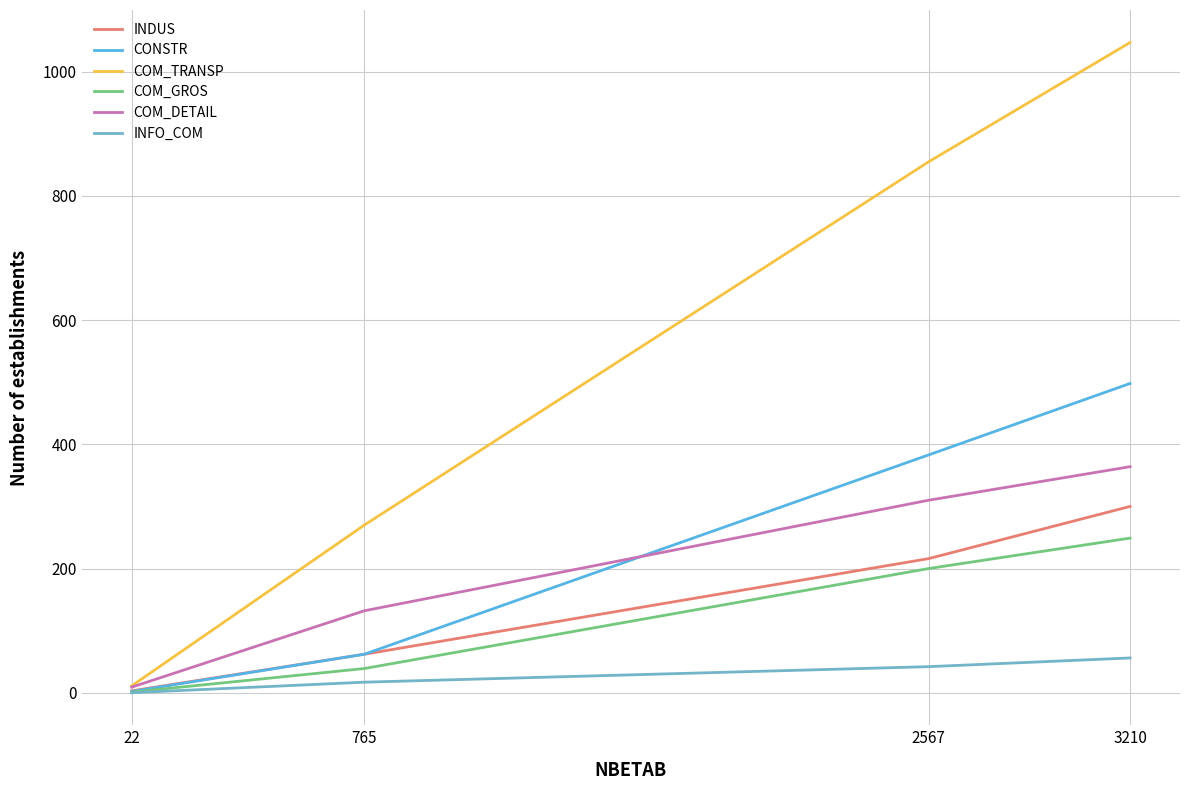

Reading left to right, what are all the values shown in this chart?

INDUS: 22=3	765=62	2567=216	3210=300
CONSTR: 22=2	765=62	2567=383	3210=498
COM_TRANSP: 22=11	765=270	2567=855	3210=1047
COM_GROS: 22=1	765=39	2567=200	3210=249
COM_DETAIL: 22=9	765=132	2567=310	3210=364
INFO_COM: 22=0	765=17	2567=42	3210=56